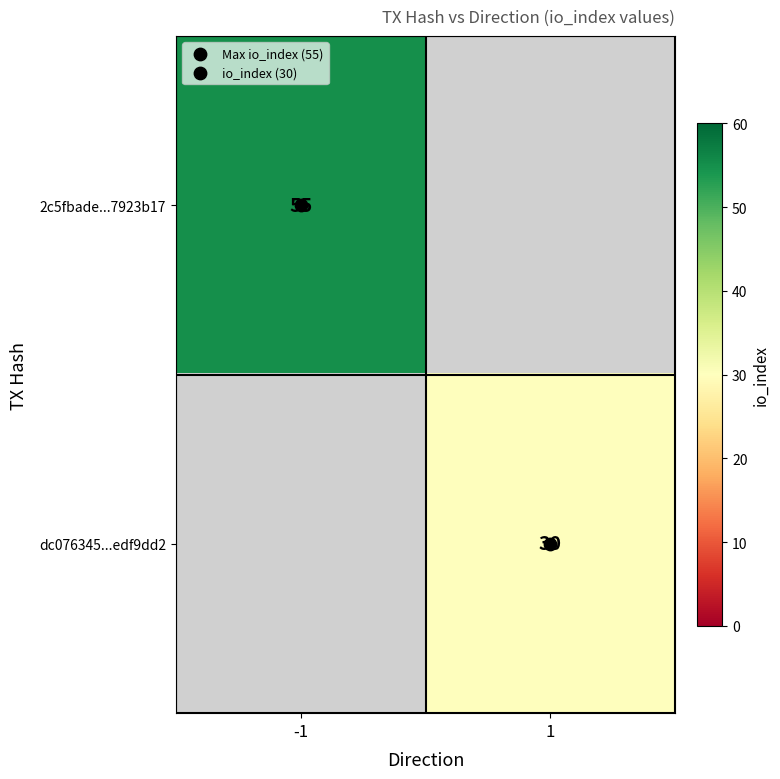

What is the maximum value shown in the chart?

55.0